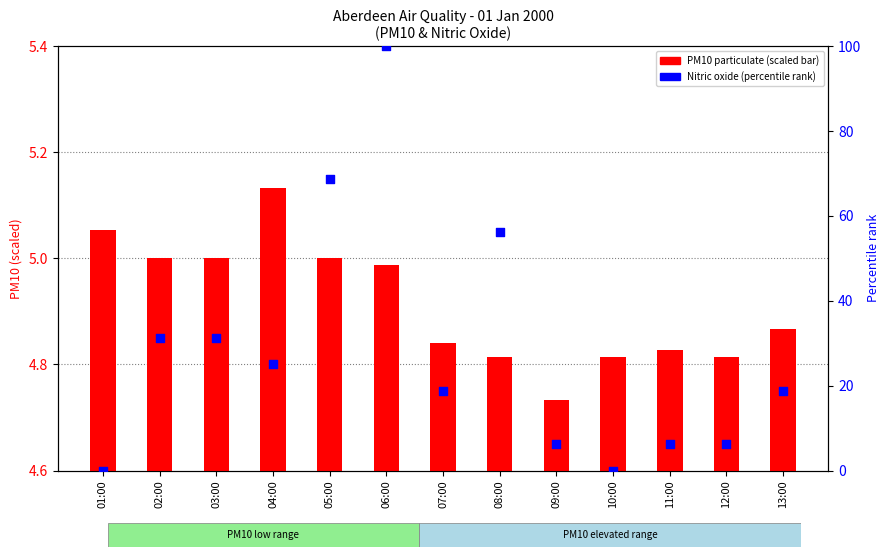

Which series has the largest Y range (max minus min)?

Nitric oxide (percentile rank)